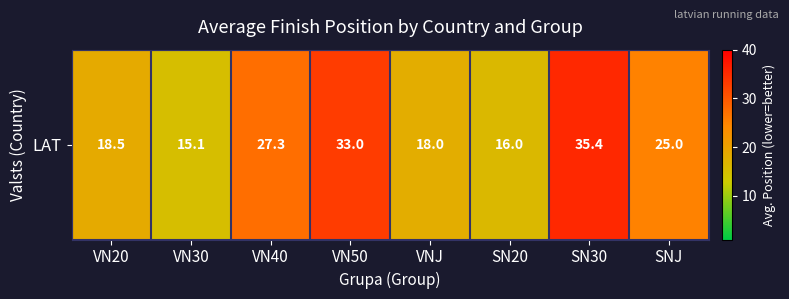

Reading left to right, what are all the values shown in this chart?

18.5	15.1	27.3	33.0	18.0	16.0	35.4	25.0